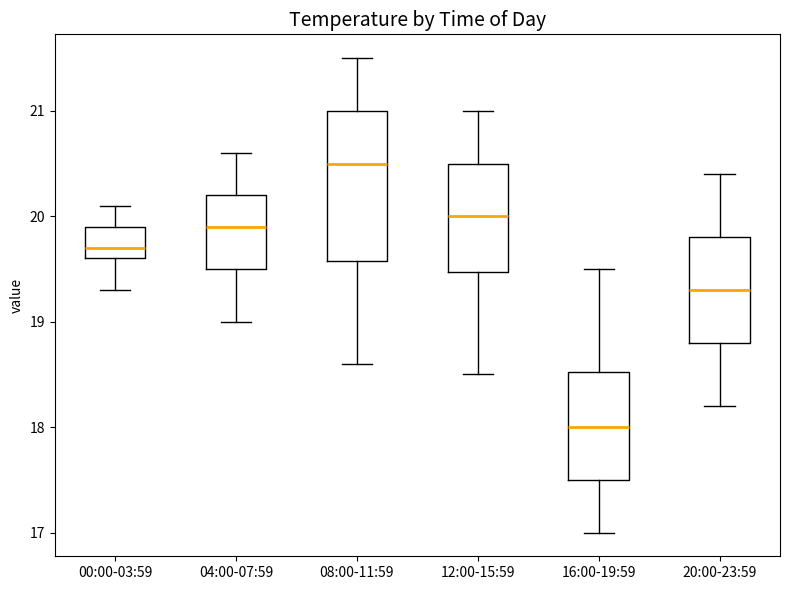

Reading left to right, read every box against the y-axis: the position of its median line, the range the box covers, and the ends of its whiskers. The values are not printed on the chart, so give them approximately, as read against the axis.

00:00-03:59: median 19.7, box 19.6 to 19.9, whiskers 19.3 to 20.1
04:00-07:59: median 19.9, box 19.5 to 20.2, whiskers 19.0 to 20.6
08:00-11:59: median 20.5, box 19.6 to 21.0, whiskers 18.6 to 21.5
12:00-15:59: median 20.0, box 19.5 to 20.5, whiskers 18.5 to 21.0
16:00-19:59: median 18.0, box 17.5 to 18.5, whiskers 17.0 to 19.5
20:00-23:59: median 19.3, box 18.8 to 19.8, whiskers 18.2 to 20.4